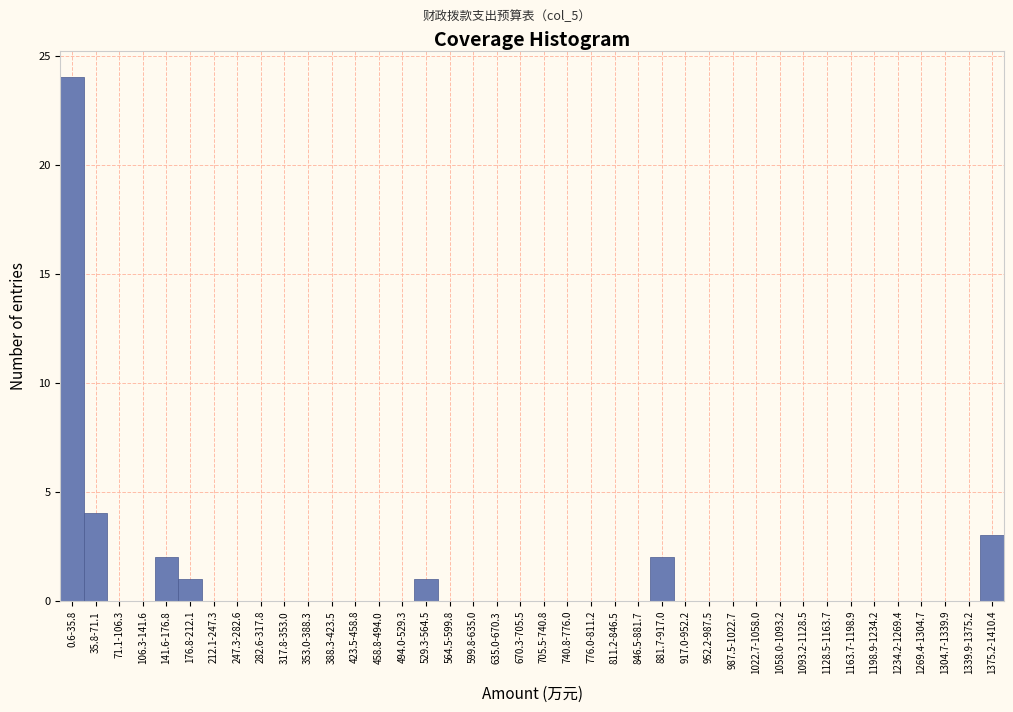

Which category has the highest value across all series?

0.6-35.8